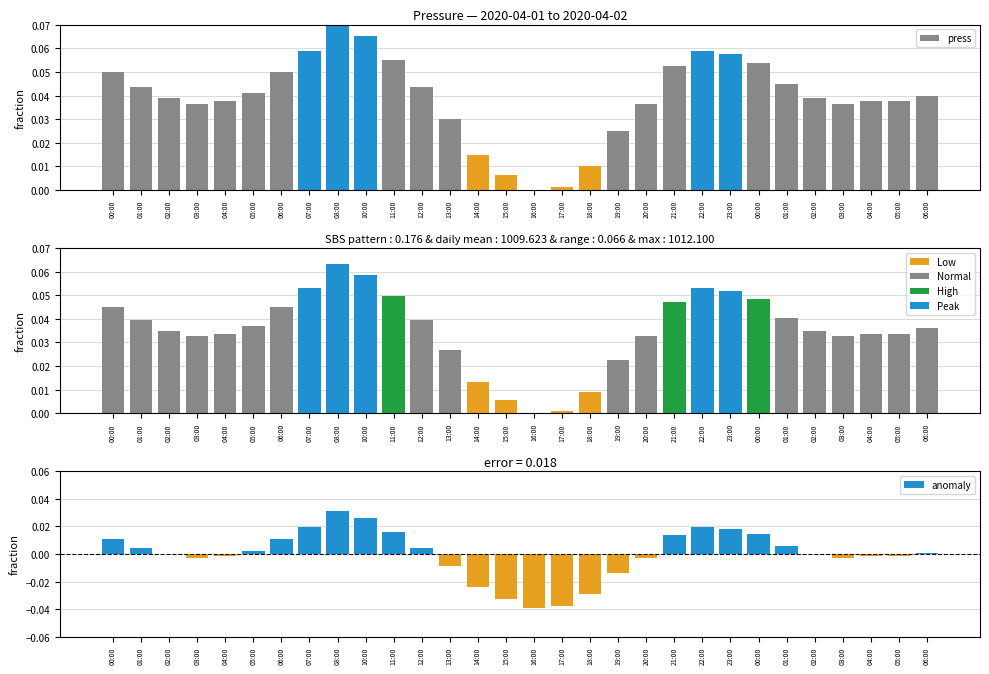

Which label corresponds to the largest value in the chart?

08:00